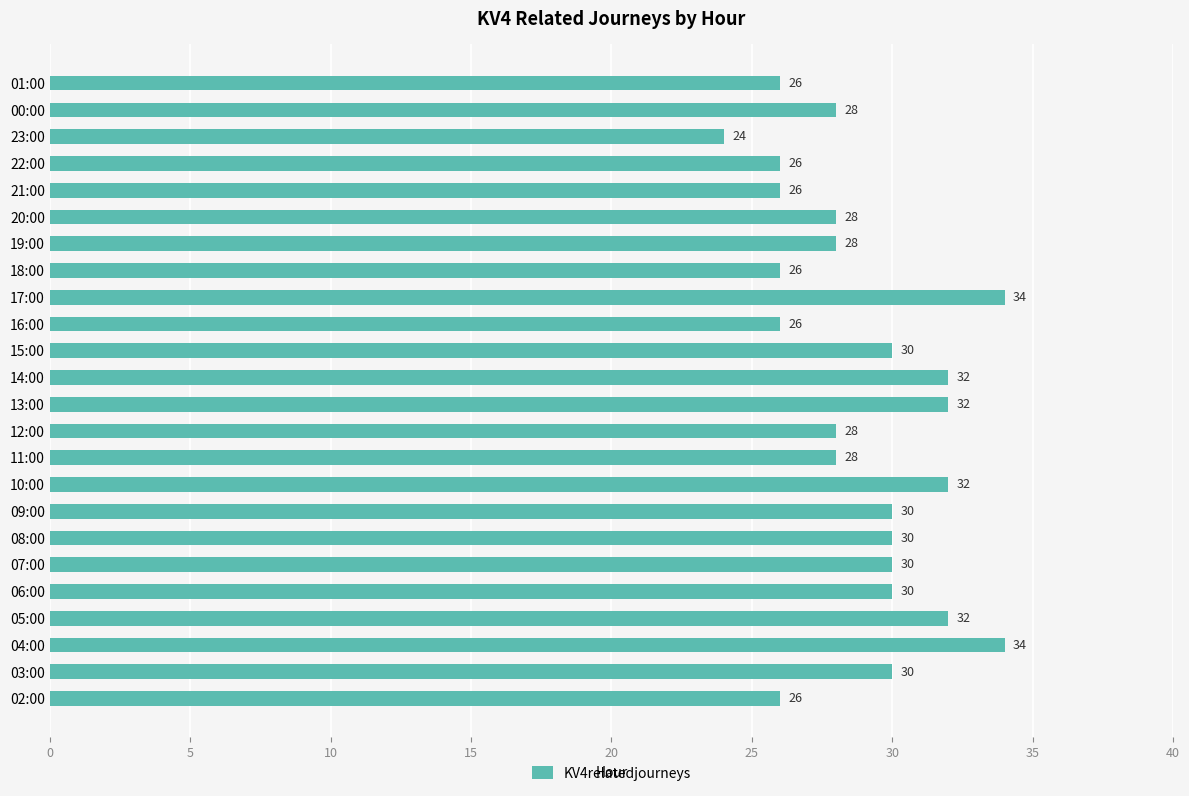

Which has a higher value, 21:00 or 17:00?

17:00